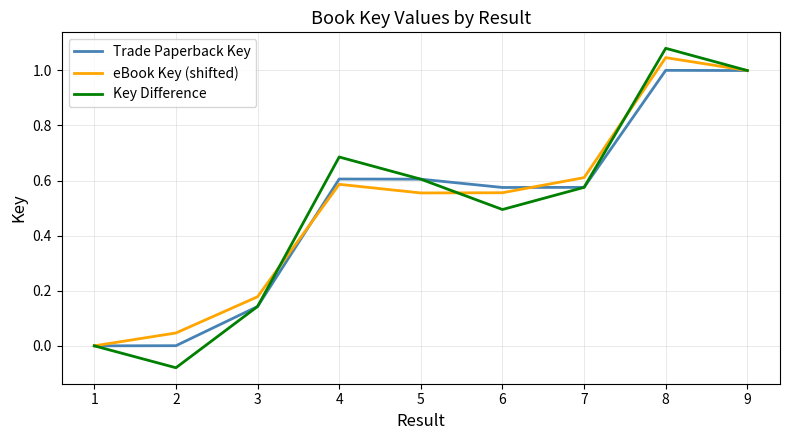

Which label corresponds to the smallest value in the chart?

2